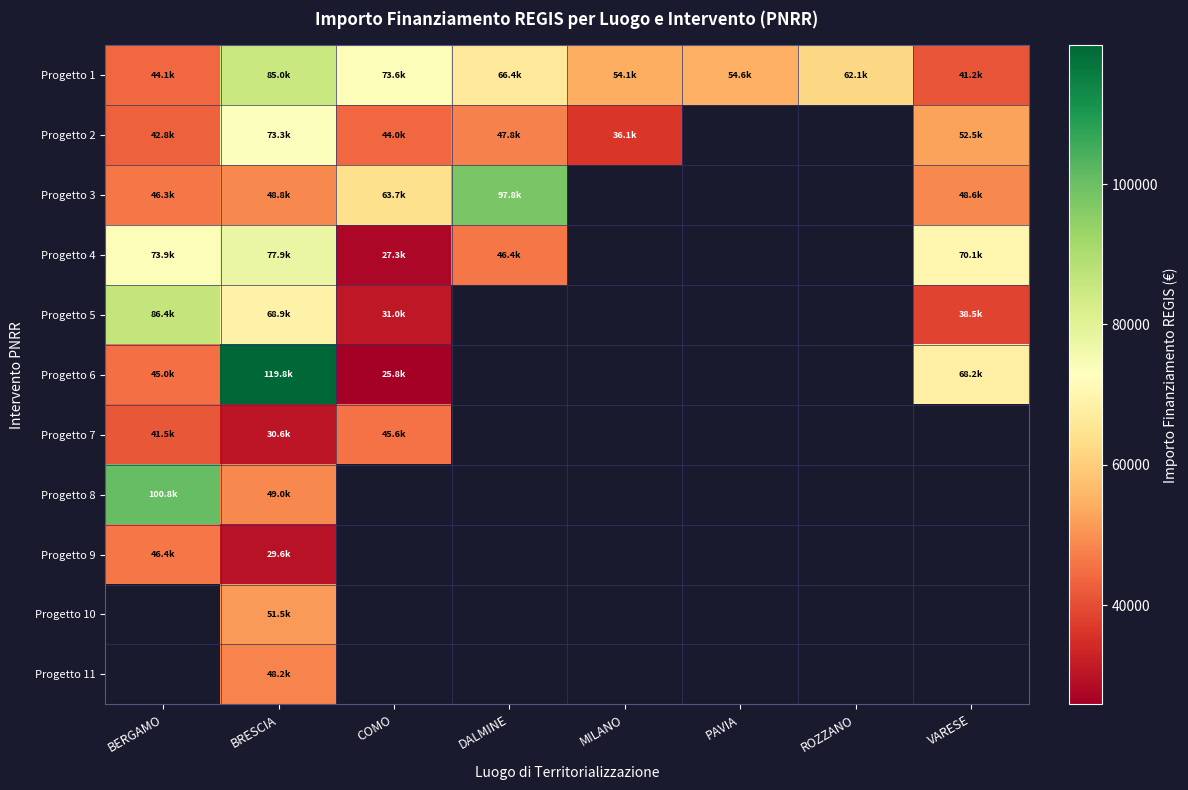

At which label does Progetto 7 reach its minimum?

BRESCIA